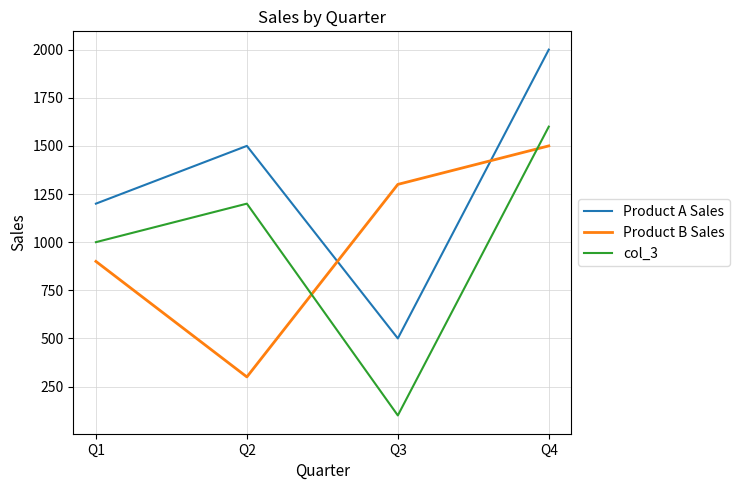

What is the minimum value for col_3?

100